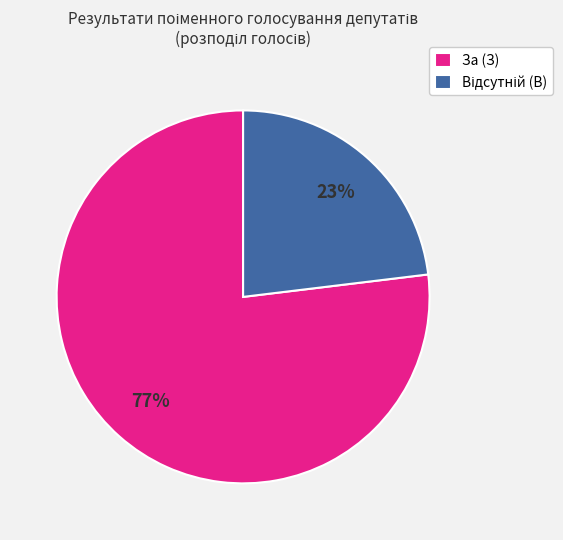

Which slice represents more than half of the pie?

За (З)